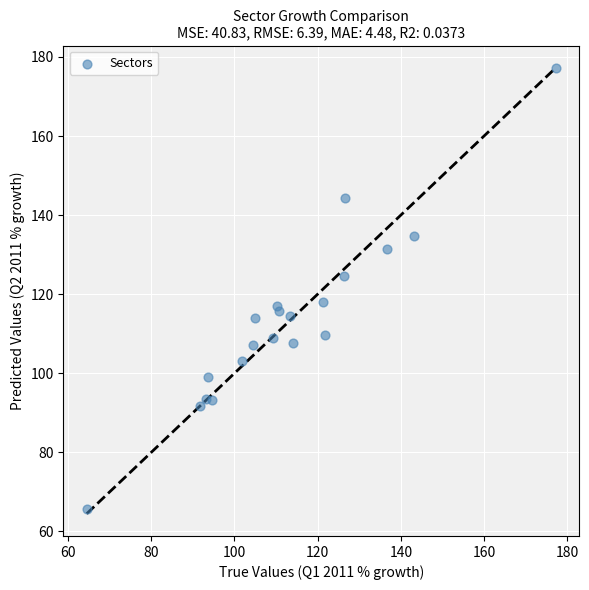

What is the range of X values (max minus min)?

112.8